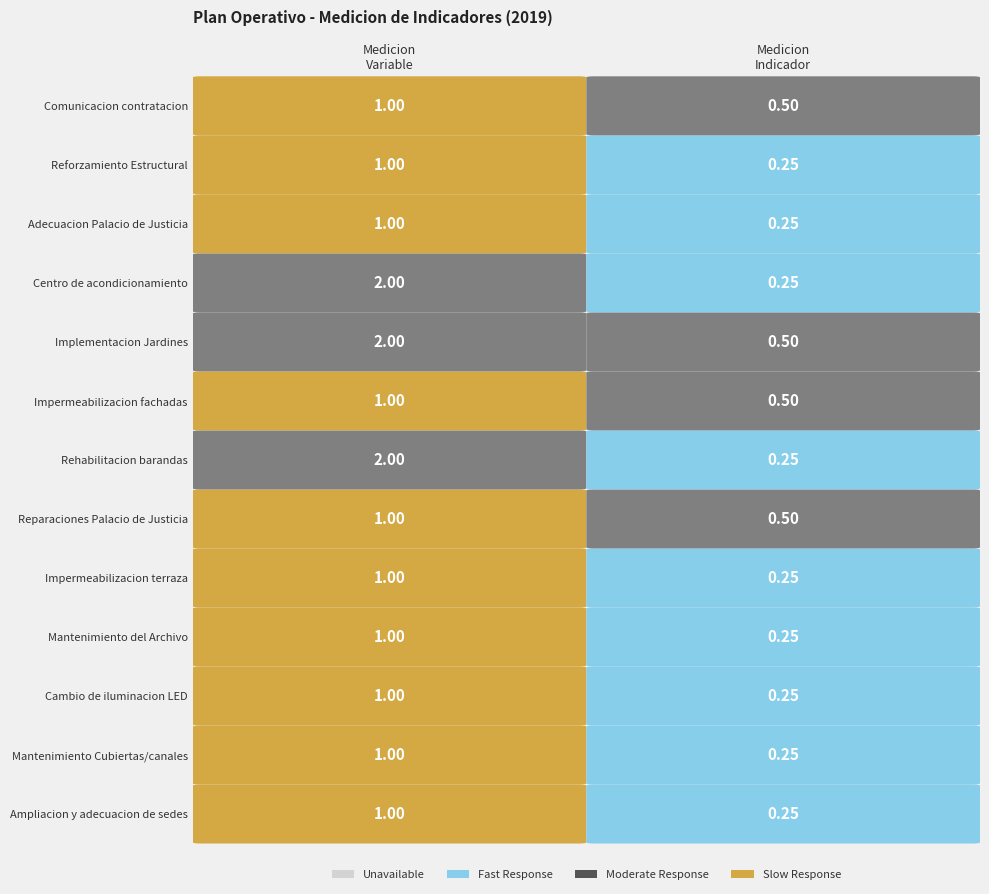

Is it true that 1 equals 3.4 at 9?

False